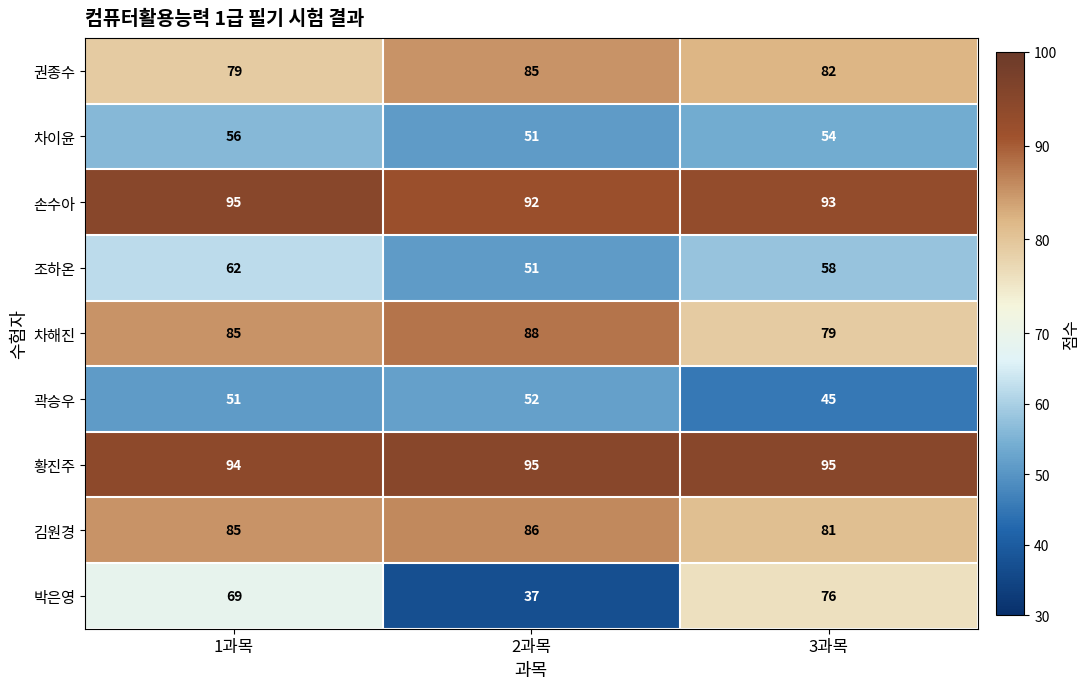

Rank the categories by 손수아 value from highest to lowest.

1과목, 3과목, 2과목